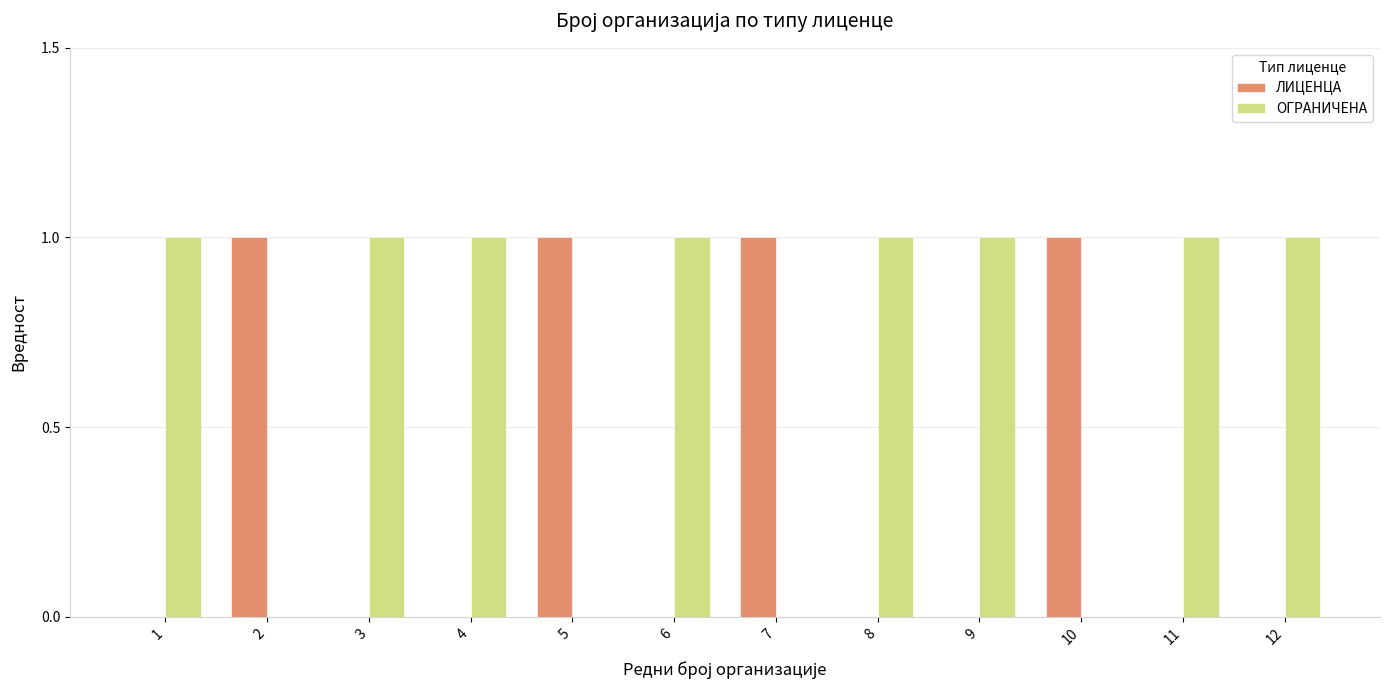

What is the highest value of the ОГРАНИЧЕНА series?

1